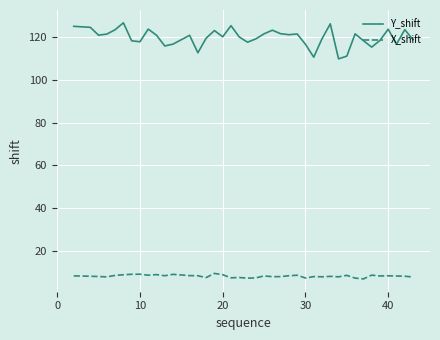

What are all the series names shown in the legend?

Y_shift, X_shift